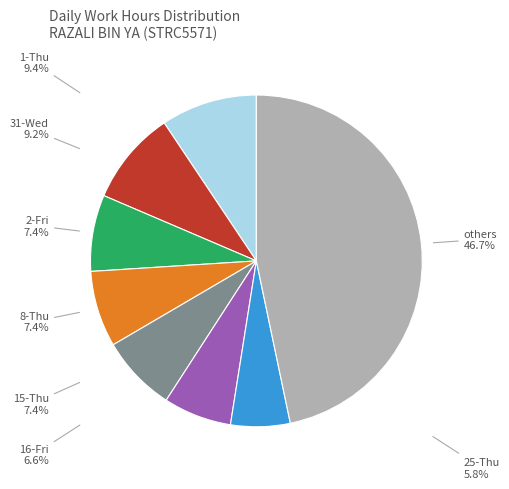

Which has a higher value, 25-Thu or others?

others